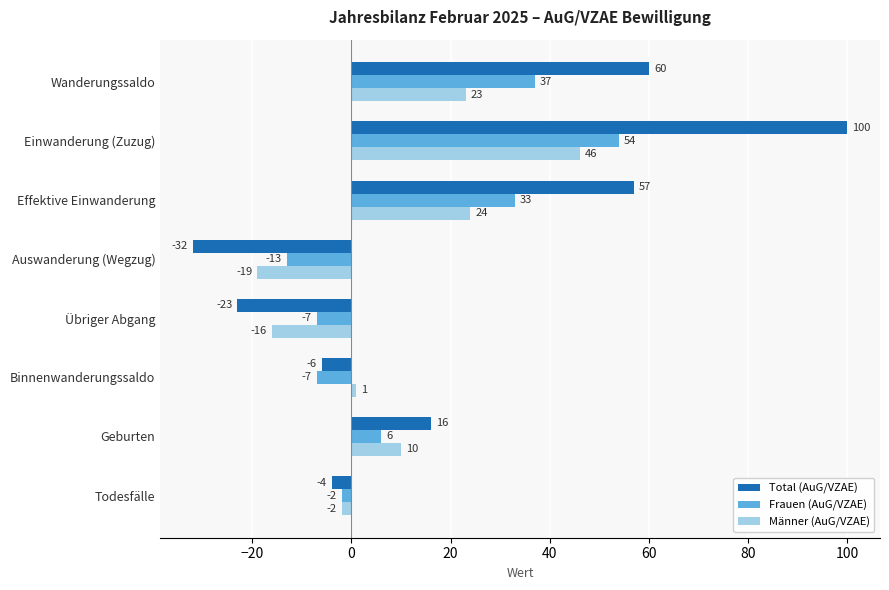

Which category has the highest value in the Total (AuG/VZAE) series?

Einwanderung (Zuzug)